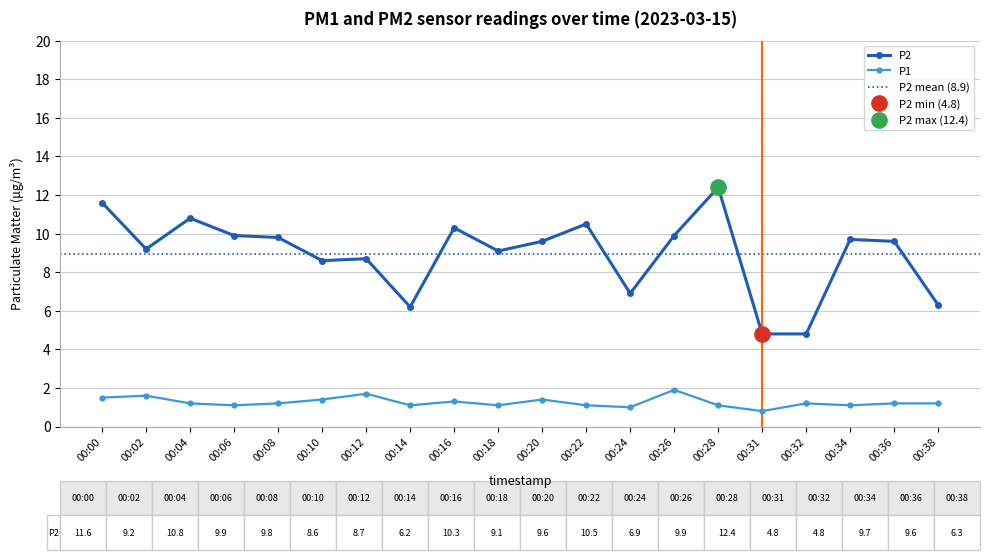

Is the value of P1 at 00:10 greater than the value of P2 at 00:32?

No